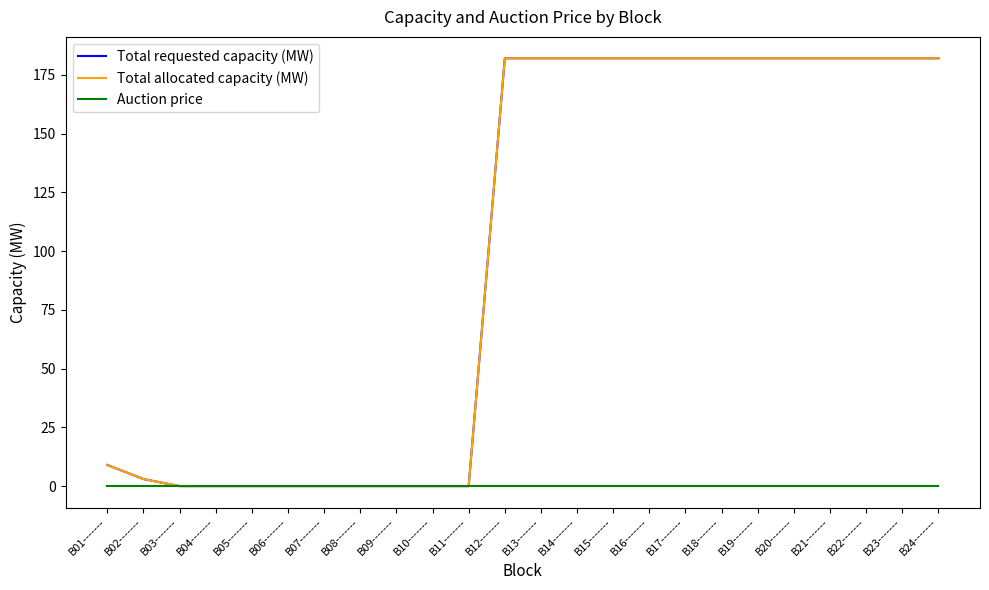

The value of Auction price at B21------- is 0. True or false?

True